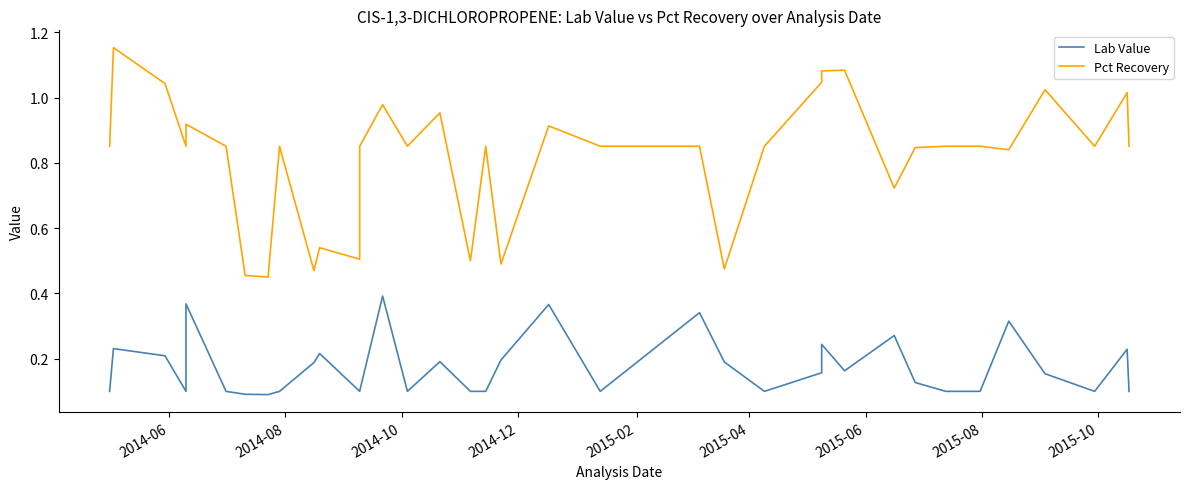

Which series has the largest range (max minus min)?

Pct Recovery